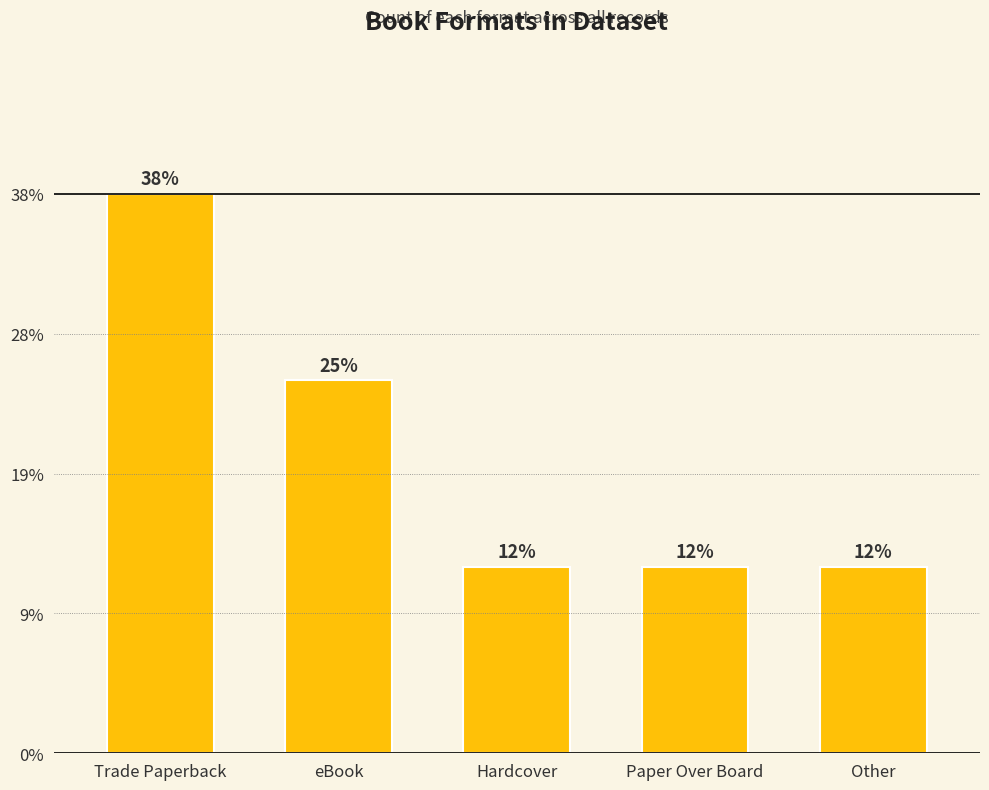

At which category does the chart reach its minimum across all series?

Hardcover